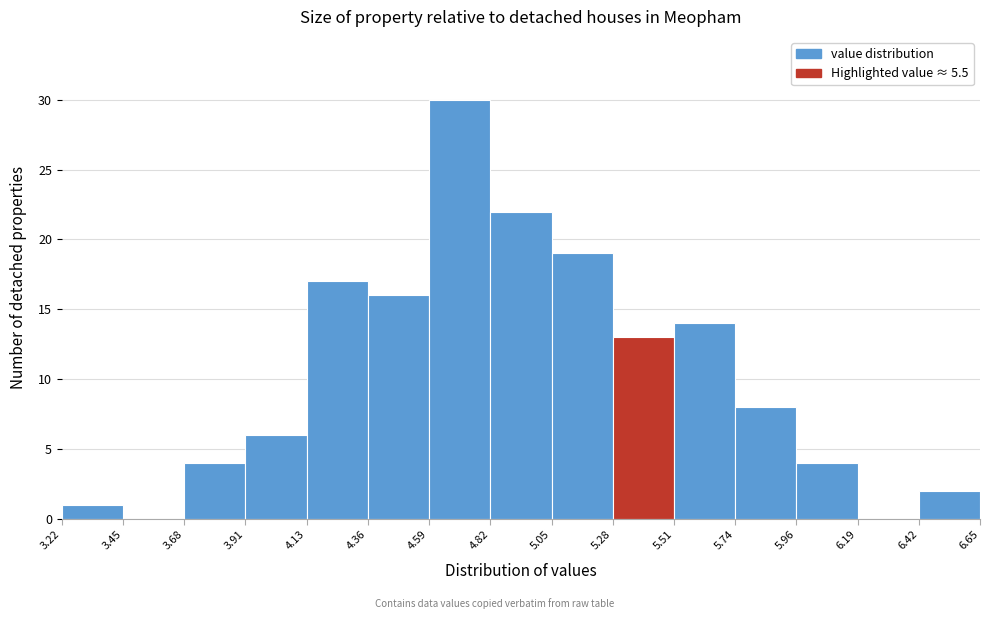

Reading left to right, list every bar in this chart as the range it spans on the x-axis followed by its height. The values are not printed on the chart, so give them approximately, as read against the axis.

3.22 to 3.45: 1
3.45 to 3.68: 0
3.68 to 3.91: 4
3.91 to 4.13: 6
4.13 to 4.36: 17
4.36 to 4.59: 16
4.59 to 4.82: 30
4.82 to 5.05: 22
5.05 to 5.28: 19
5.28 to 5.51: 13
5.51 to 5.74: 14
5.74 to 5.96: 8
5.96 to 6.19: 4
6.19 to 6.42: 0
6.42 to 6.65: 2